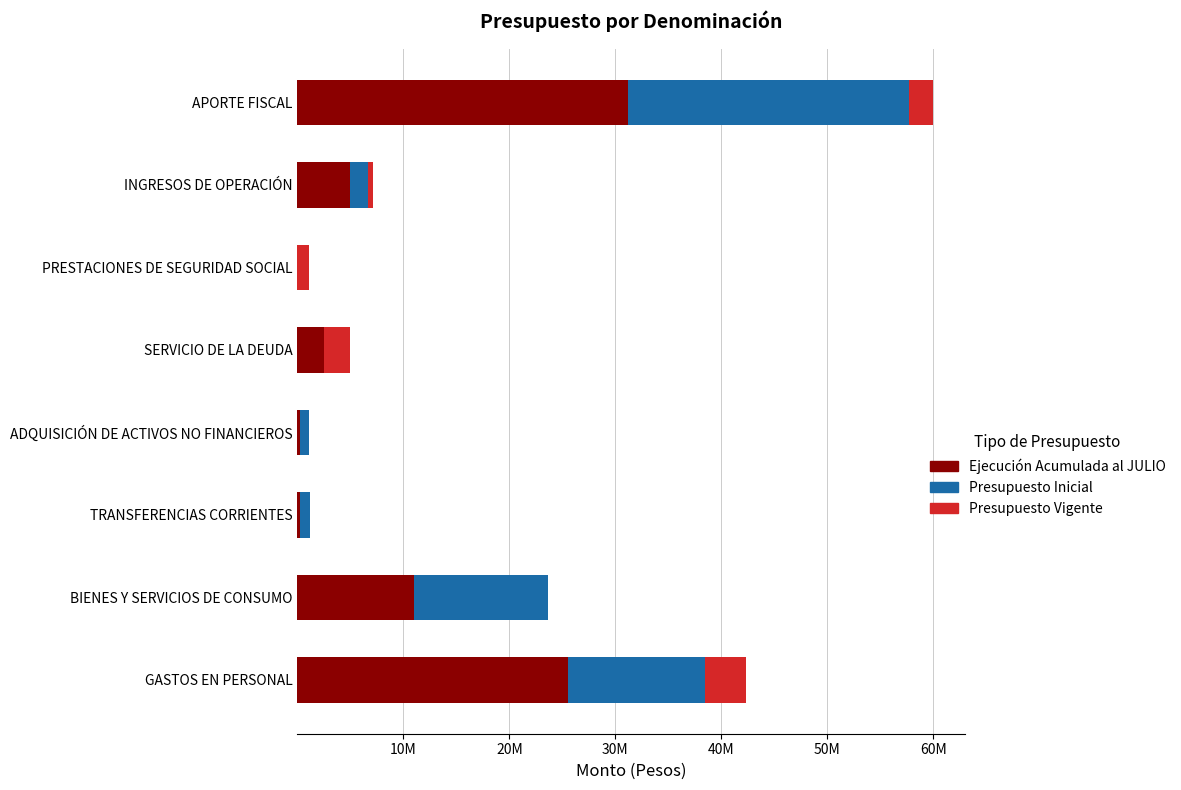

What are all the series names shown in the legend?

Ejecución Acumulada al JULIO, Presupuesto Inicial, Presupuesto Vigente